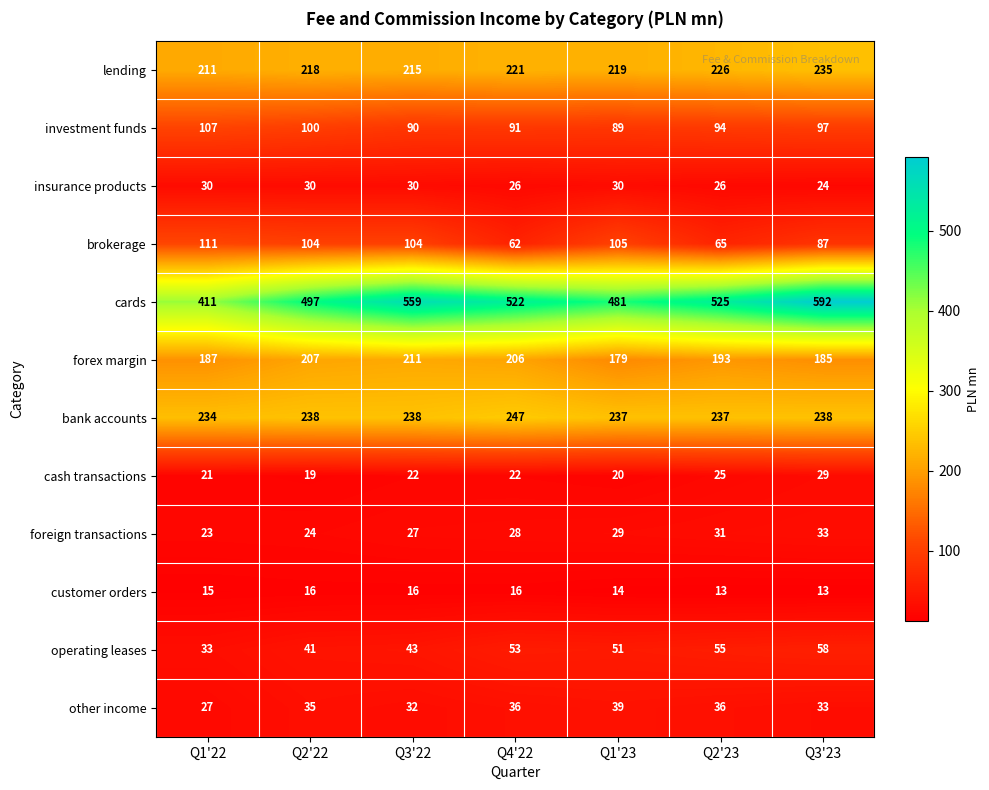

What is the maximum value shown in the chart?

592